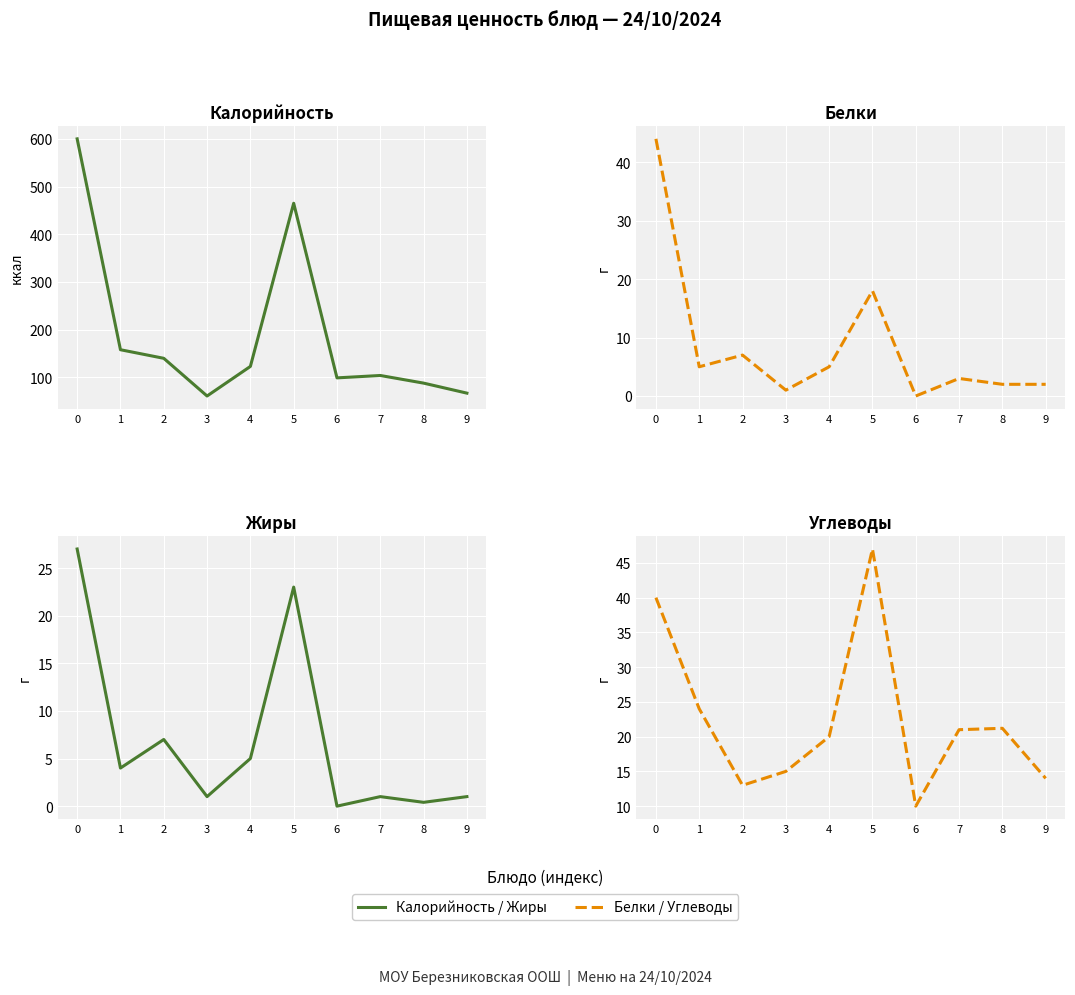

True or false: Белки and Жиры intersect in this chart.

False